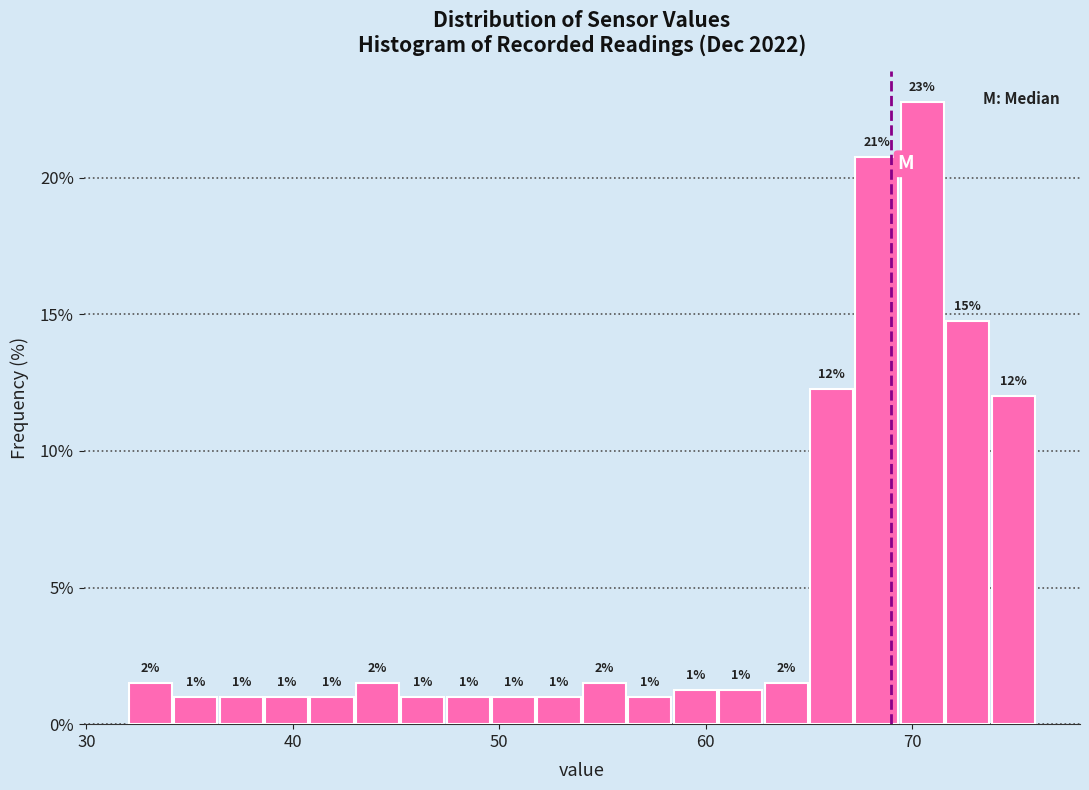

Around what value on the x-axis is the tallest bar? Give the approximate position of its centre, as read against the axis.

71